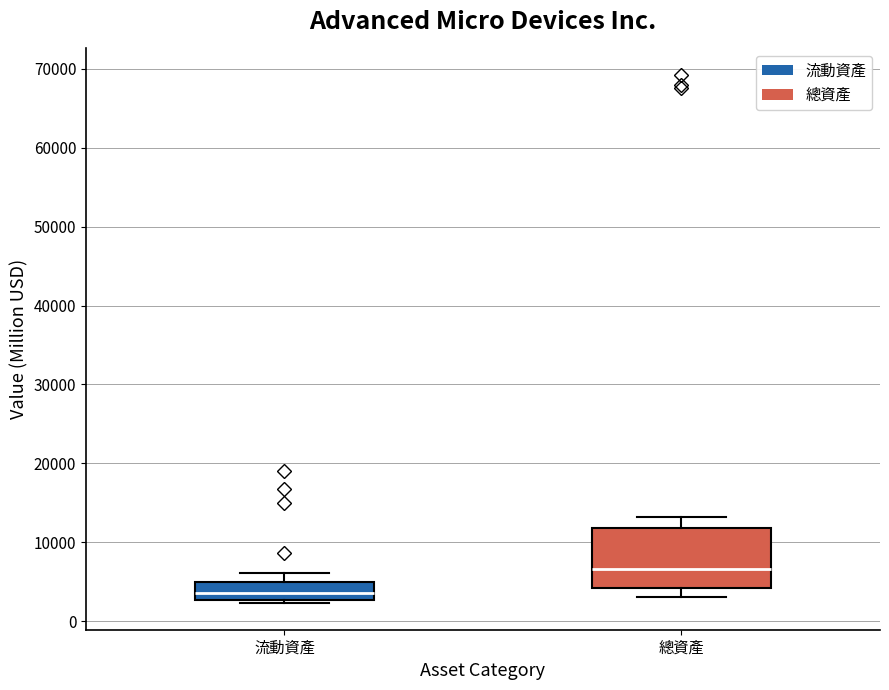

Where is the upper edge of the box for 流動資產 on the y-axis? The values are not printed on the chart, so give them approximately, as read against the axis.

5000